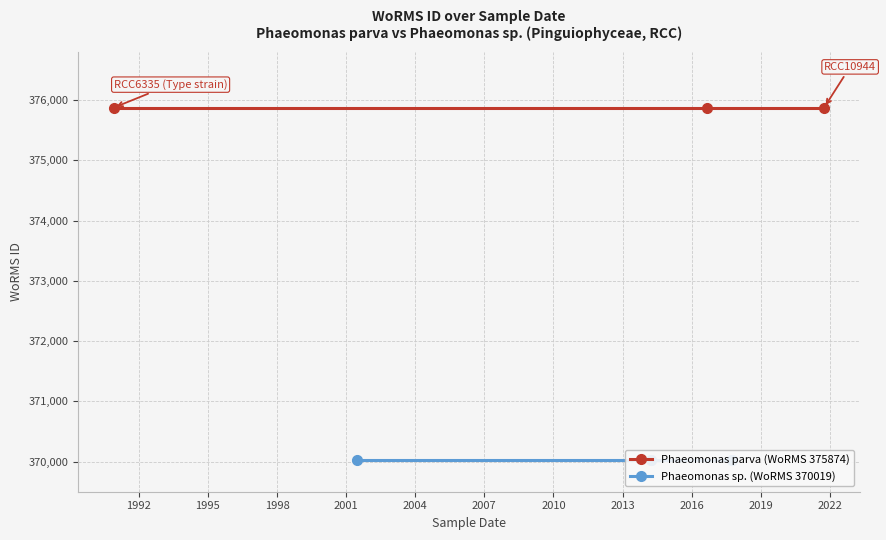

How many values are between 370019 and 375874?

8